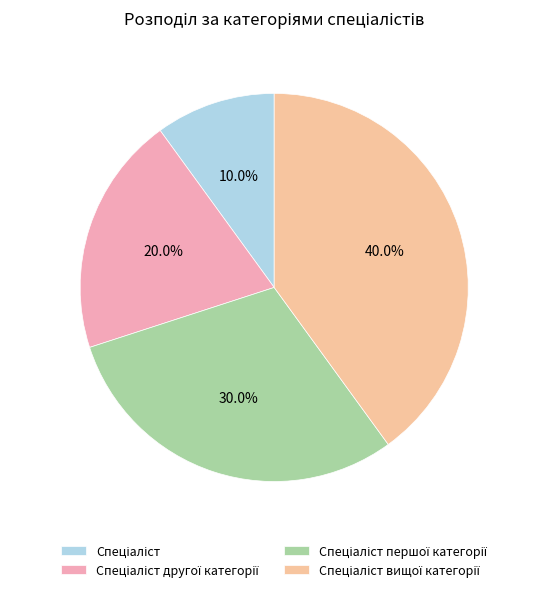

How many slices are in this pie chart?

4